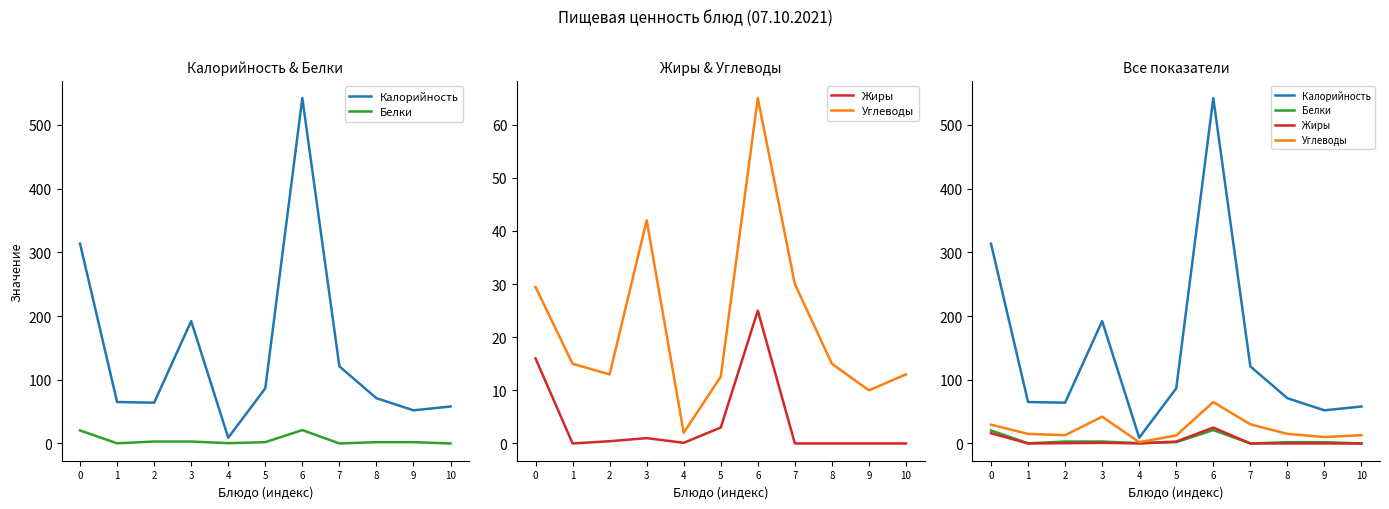

Which has a higher value, 9 or 7?

7